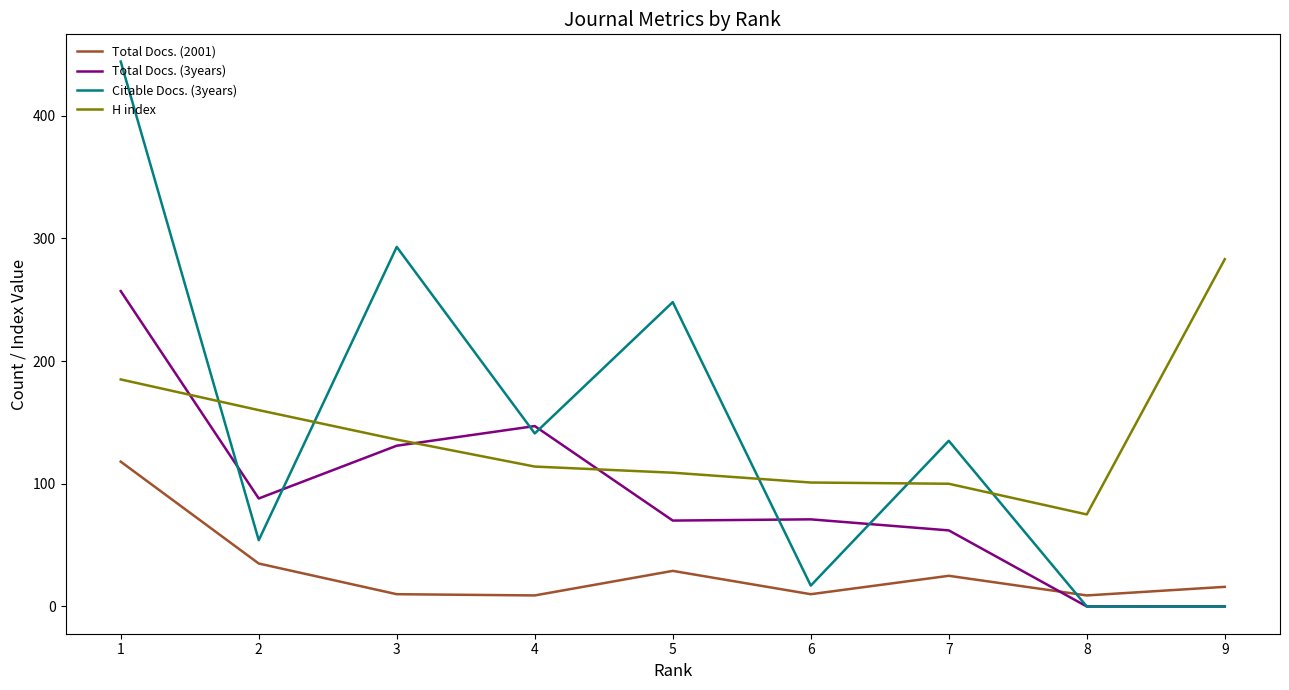

What is the approximate value of Total Docs. (3years) at 5?

70